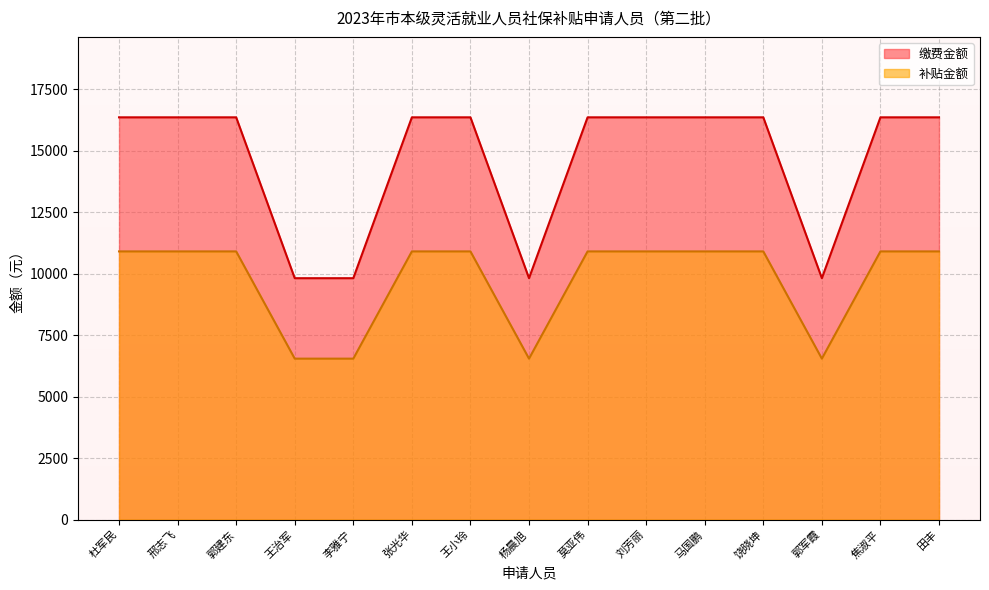

Reading right to left, list all the values displayed in this chart.

补贴金额: 田丰=10905.6	焦淑平=10905.6	郭军霞=6544.0	饶晓坤=10905.6	马国鹏=10905.6	刘芳丽=10905.6	莫亚伟=10905.6	杨晨旭=6544.0	王小玲=10905.6	张光华=10905.6	李雅宁=6544.0	王治军=6544.0	郭建东=10905.6	邢志飞=10905.6	杜军民=10905.6
缴费金额: 田丰=16358.4	焦淑平=16358.4	郭军霞=9816.0	饶晓坤=16358.4	马国鹏=16358.4	刘芳丽=16358.4	莫亚伟=16358.4	杨晨旭=9816.0	王小玲=16358.4	张光华=16358.4	李雅宁=9816.0	王治军=9816.0	郭建东=16358.4	邢志飞=16358.4	杜军民=16358.4